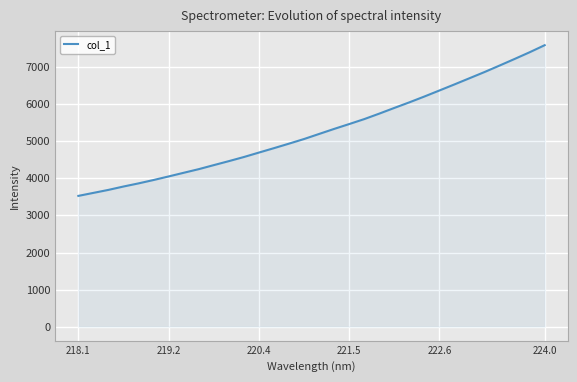

What is the maximum value shown in the chart?

7598.7